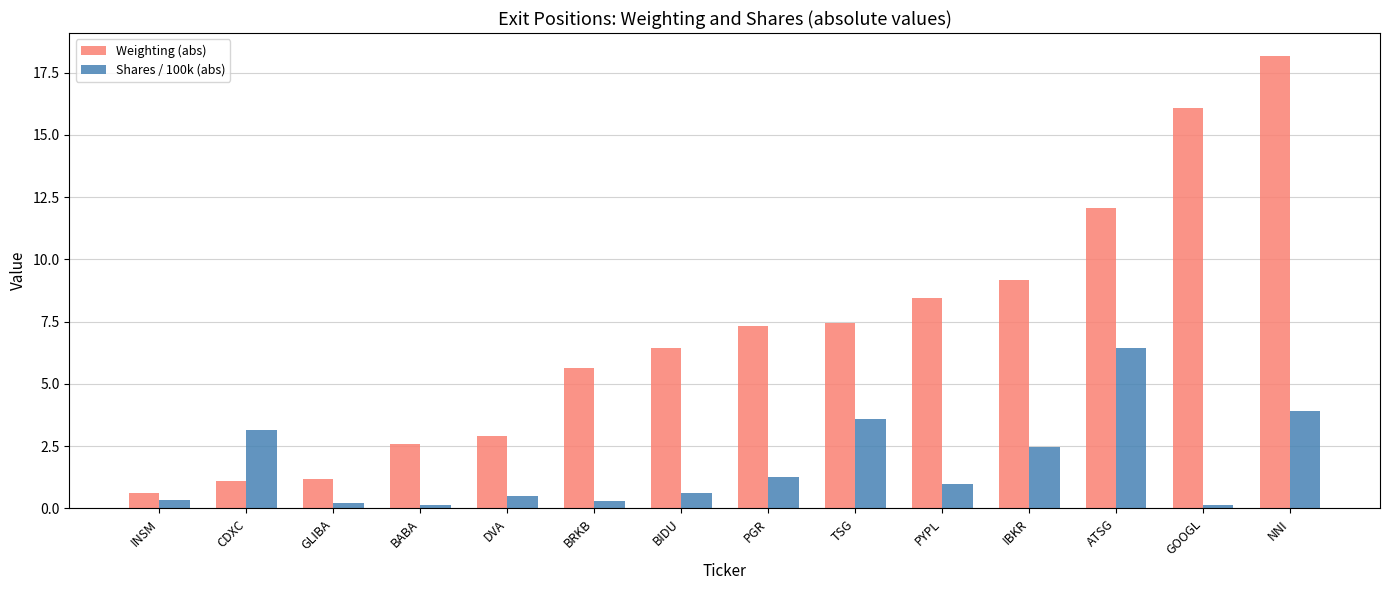

Count the number of data series in this chart.

2